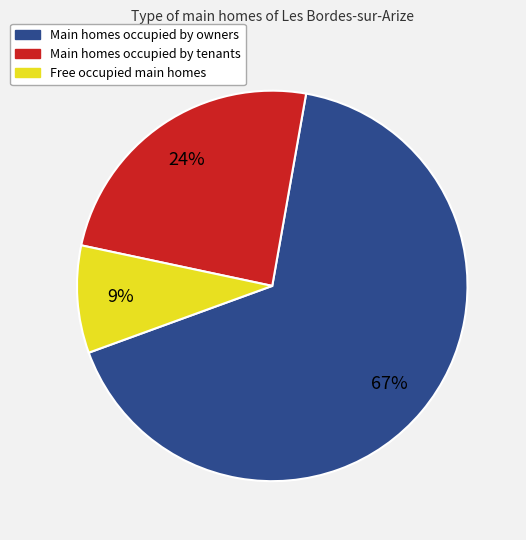

To the nearest percent, what is the difference between the largest and smallest slice percentages?

58%